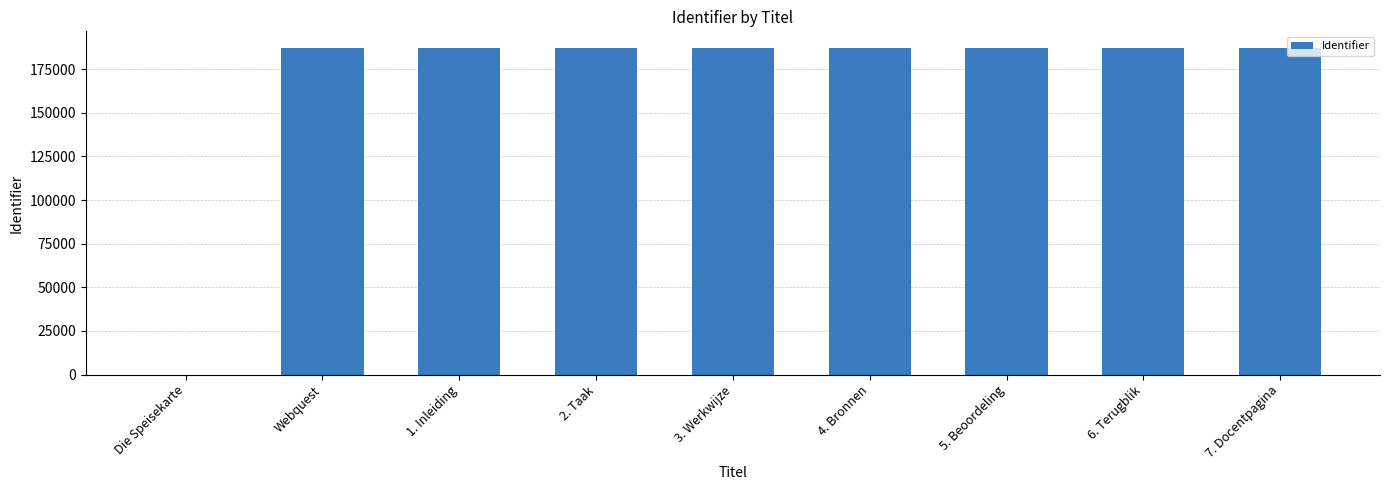

What is the change in value from 5. Beoordeling to 6. Terugblik?

+1